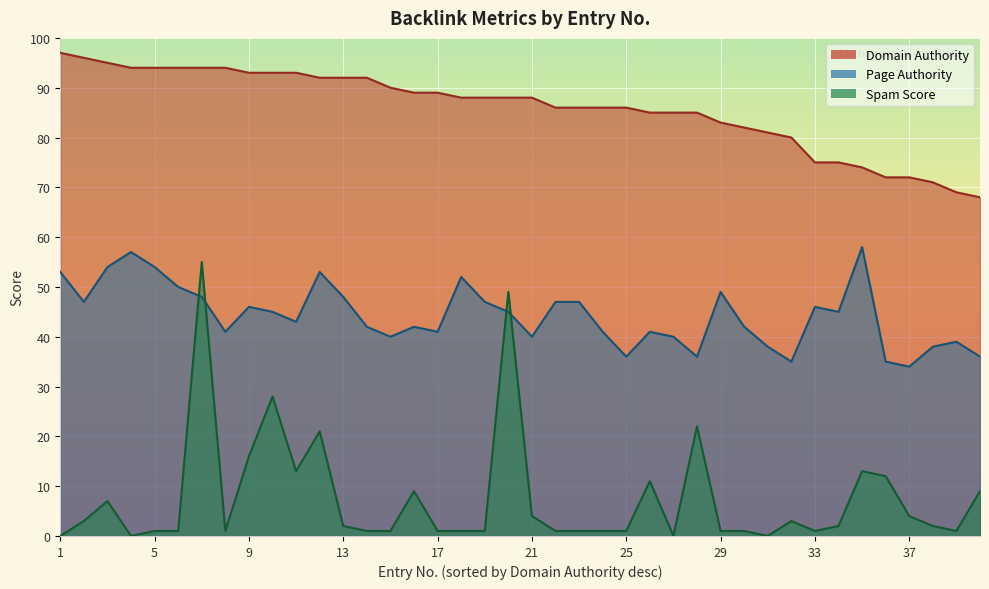

Does the chart display data point markers on the line(s)?

No